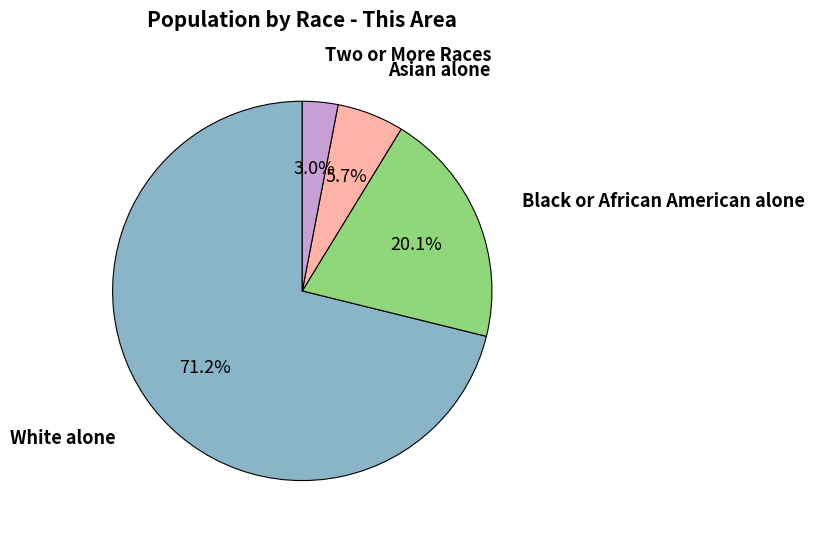

Is there a majority slice in this chart?

Yes